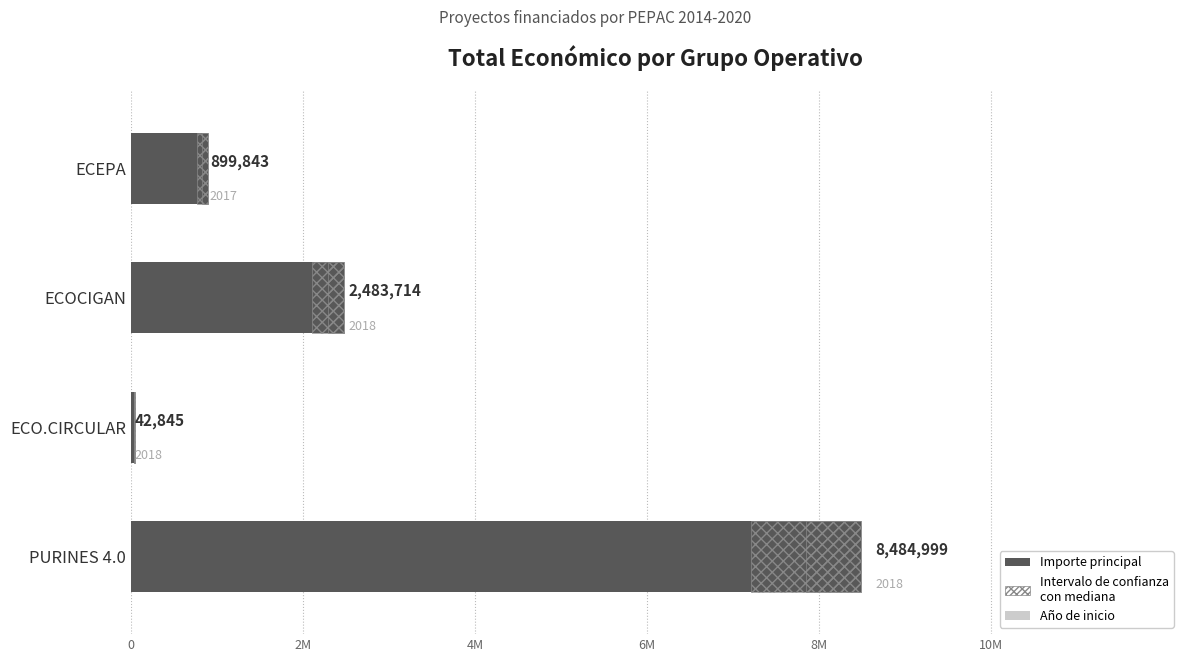

Reading left to right, extract all data points from this chart.

8484999	42845	2483714	899843